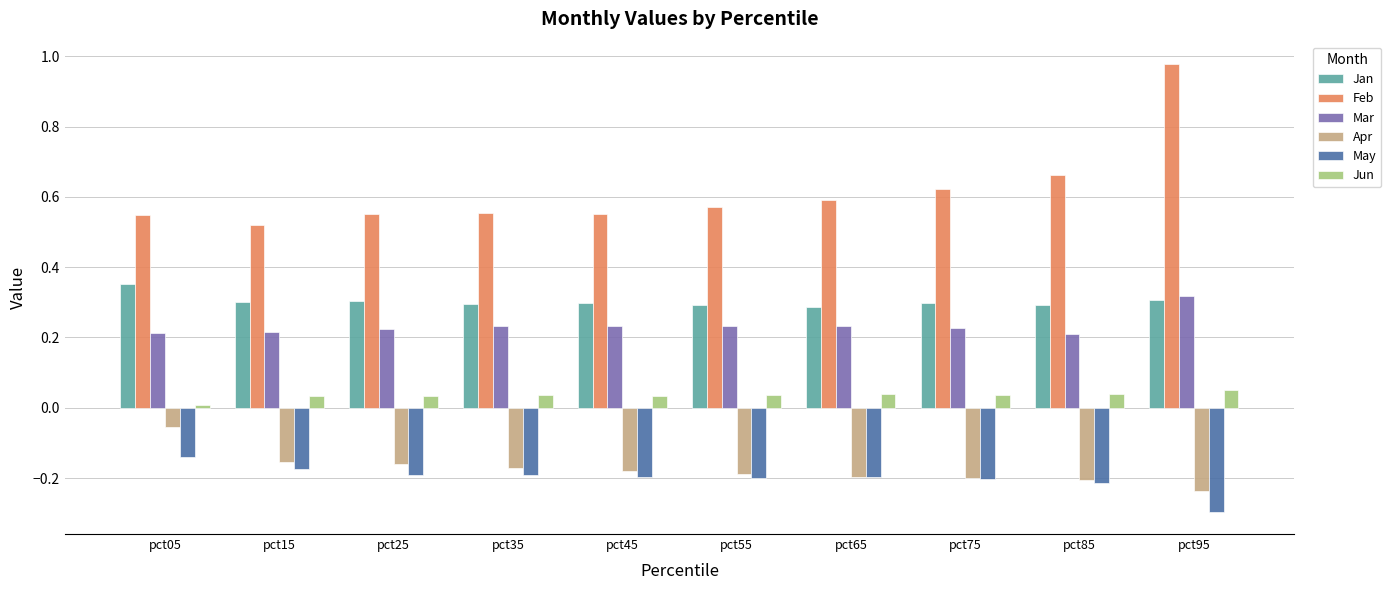

At which category is the sum across all series the highest?

pct95